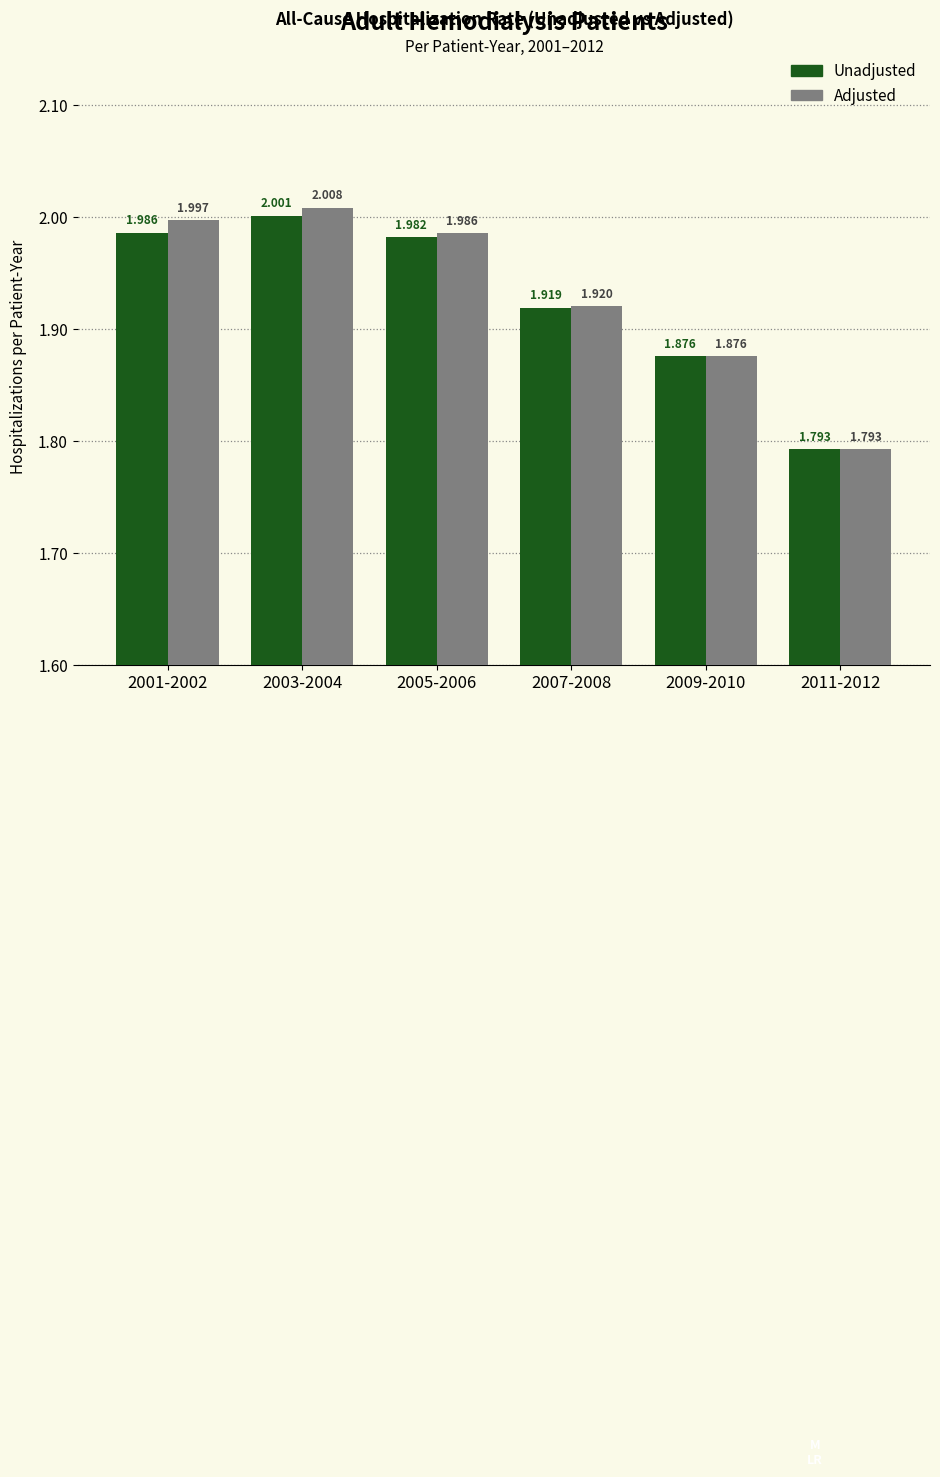

At 2005-2006, list the series in order from largest to smallest.

Adjusted, Unadjusted